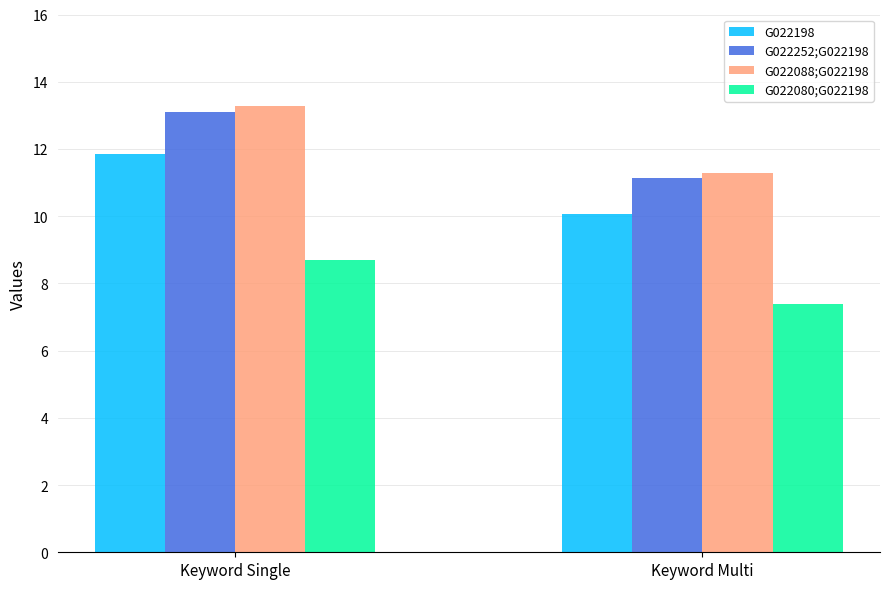

What is the spread (max minus min) of values at Keyword Multi?

3.9